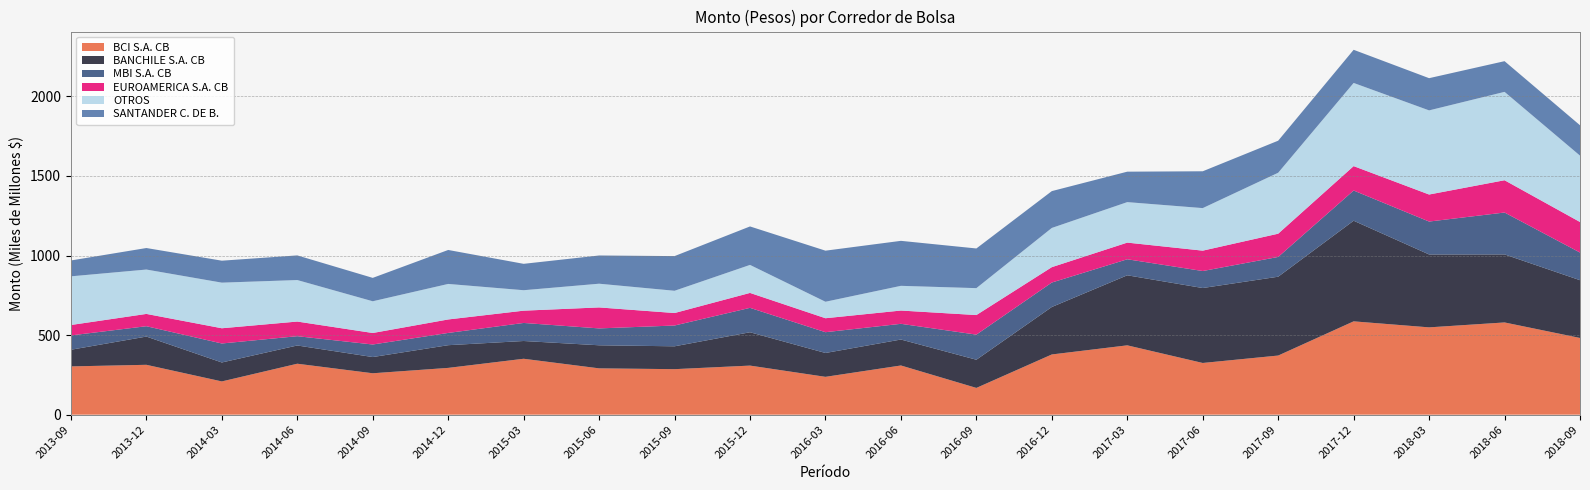

Reading left to right, what are all the values shown in this chart?

BCI S.A. CB: 2013-09=303268574459.3	2013-12=313307956616.1	2014-03=208849968837.6	2014-06=320129586634.9	2014-09=260150964183.3	2014-12=293940573031.0	2015-03=351274389242.6	2015-06=291025834774.8	2015-09=285916039538.3	2015-12=308364612905.5	2016-03=237709571686.0	2016-06=309066281453.1	2016-09=168054986311.7	2016-12=378323187950.1	2017-03=435647976792.7	2017-06=324827349743.9	2017-09=371501214398.9	2017-12=586437270166.2	2018-03=548637334063.0	2018-06=579506894169.7	2018-09=482009123959.2
BANCHILE S.A. CB: 2013-09=104711547798.3	2013-12=177508862675.1	2014-03=119155383827.3	2014-06=114630927224.9	2014-09=101919186888.8	2014-12=142678742538.9	2015-03=111656254415.6	2015-06=145003175804.0	2015-09=143703704055.5	2015-12=209533401791.2	2016-03=149954554645.8	2016-06=163132519709.4	2016-09=177170721935.5	2016-12=298400020938.1	2017-03=440252556967.8	2017-06=471048827089.9	2017-09=495487371484.5	2017-12=632378434740.1	2018-03=458167613024.6	2018-06=427612946128.1	2018-09=363132828376.8
MBI S.A. CB: 2013-09=89989877692.9	2013-12=65031428302.1	2014-03=119302763302.6	2014-06=58393734737.1	2014-09=78841198074.1	2014-12=76984390085.7	2015-03=113472527586.6	2015-06=106042795623.1	2015-09=130657612443.4	2015-12=153410114291.3	2016-03=130579582933.5	2016-06=98721402702.5	2016-09=157774543266.8	2016-12=153661787749.6	2017-03=100698775216.4	2017-06=106810669031.6	2017-09=124188815135.3	2017-12=189826632971.4	2018-03=206833484248.4	2018-06=263291112395.1	2018-09=173678650854.0
EUROAMERICA S.A. CB: 2013-09=65515338046.9	2013-12=77285881703.9	2014-03=95694359263.9	2014-06=91981055462.2	2014-09=72326289497.9	2014-12=84704830408.8	2015-03=77133730258.1	2015-06=131883010169.6	2015-09=78449773991.3	2015-12=93802313883.3	2016-03=87770789024.6	2016-06=83434281493.3	2016-09=122966875582.8	2016-12=96657398695.5	2017-03=104679390024.5	2017-06=128076334073.5	2017-09=146125278665.8	2017-12=153392369173.0	2018-03=169866297338.3	2018-06=202854763688.9	2018-09=191977131885.5
OTROS: 2013-09=305848573889.6	2013-12=278890355183.4	2014-03=286637573489.1	2014-06=260893342096.0	2014-09=199409449695.9	2014-12=223258448335.8	2015-03=128597709735.6	2015-06=149066854038.5	2015-09=139878191409.5	2015-12=176023797149.2	2016-03=103606113178.7	2016-06=155287223643.9	2016-09=169160089413.2	2016-12=246447143089.1	2017-03=254513860676.5	2017-06=267384014164.9	2017-09=383049483000.3	2017-12=522709443819.8	2018-03=528754468491.3	2018-06=555363689383.4	2018-09=417139187222.2
SANTANDER C. DE B.: 2013-09=99717550577.7	2013-12=135231203558.1	2014-03=138047267868.6	2014-06=154831815861.2	2014-09=146990883136.2	2014-12=213491136533.0	2015-03=165825821063.8	2015-06=177330919967.6	2015-09=217900175863.2	2015-12=241774782538.8	2016-03=321020457923.6	2016-06=282739053910.7	2016-09=249365358689.9	2016-12=231481544028.7	2017-03=191307063091.7	2017-06=231440463449.9	2017-09=201478182580.2	2017-12=208319824372.8	2018-03=202462367917.6	2018-06=192966168244.4	2018-09=190888036824.2